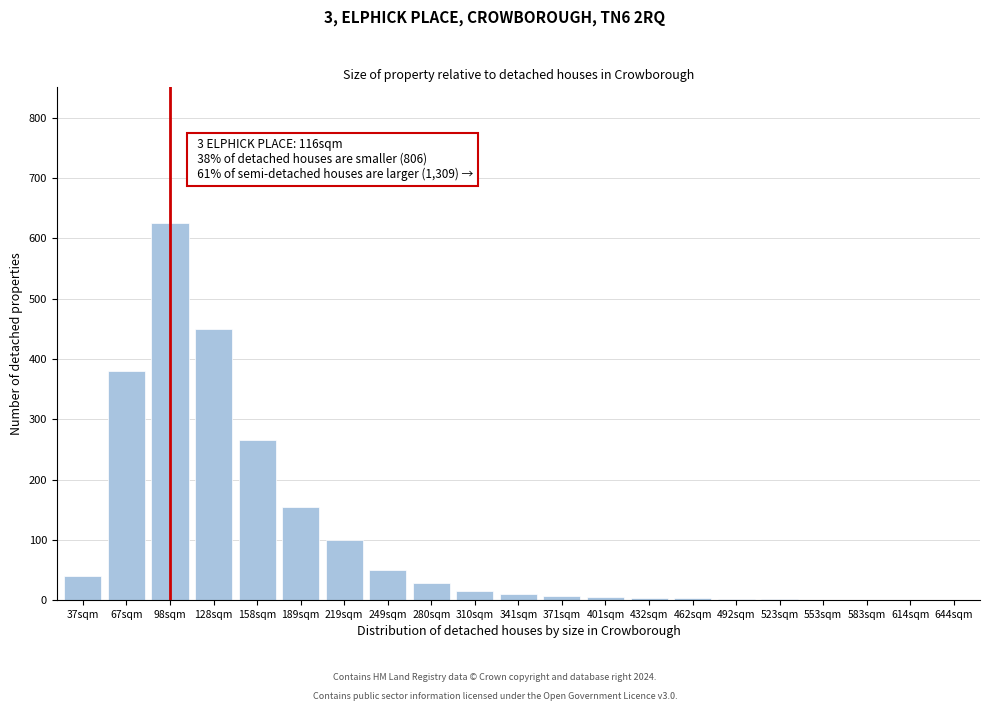

The chart shows a value of 104 at 158sqm. True or false?

False